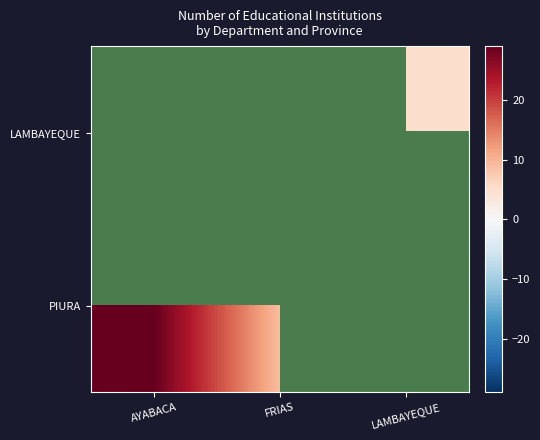

What is the difference between the maximum and minimum values in the PIURA series?

20.0